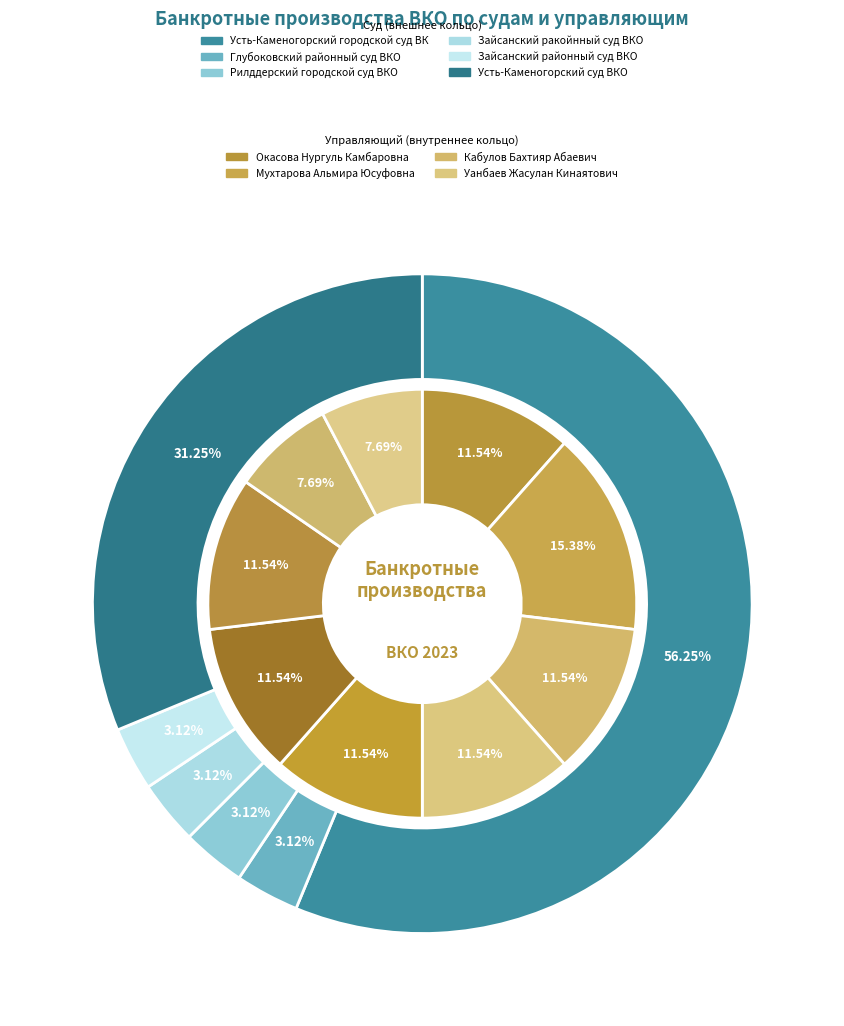

Does Зайсанский ракойнный суд ВКО account for over 50% of the chart?

No